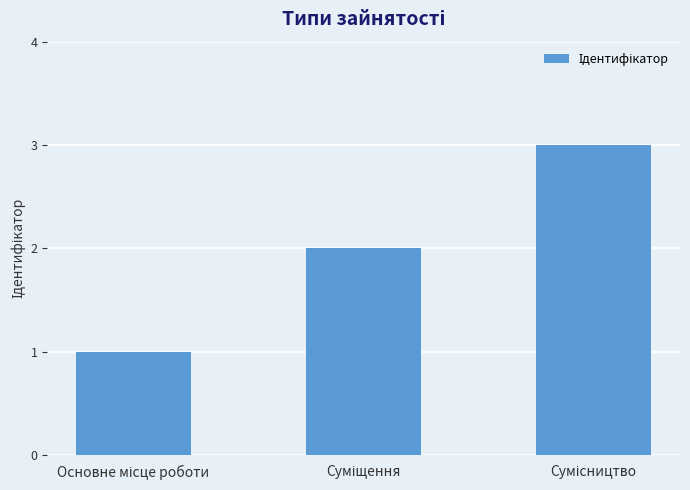

What is the maximum value shown in the chart?

3